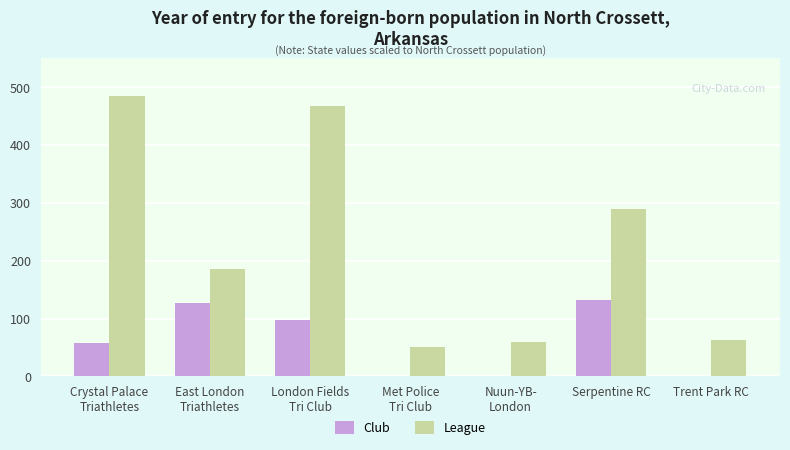

Between East London
Triathletes and London Fields
Tri Club, which series saw the biggest shift?

League